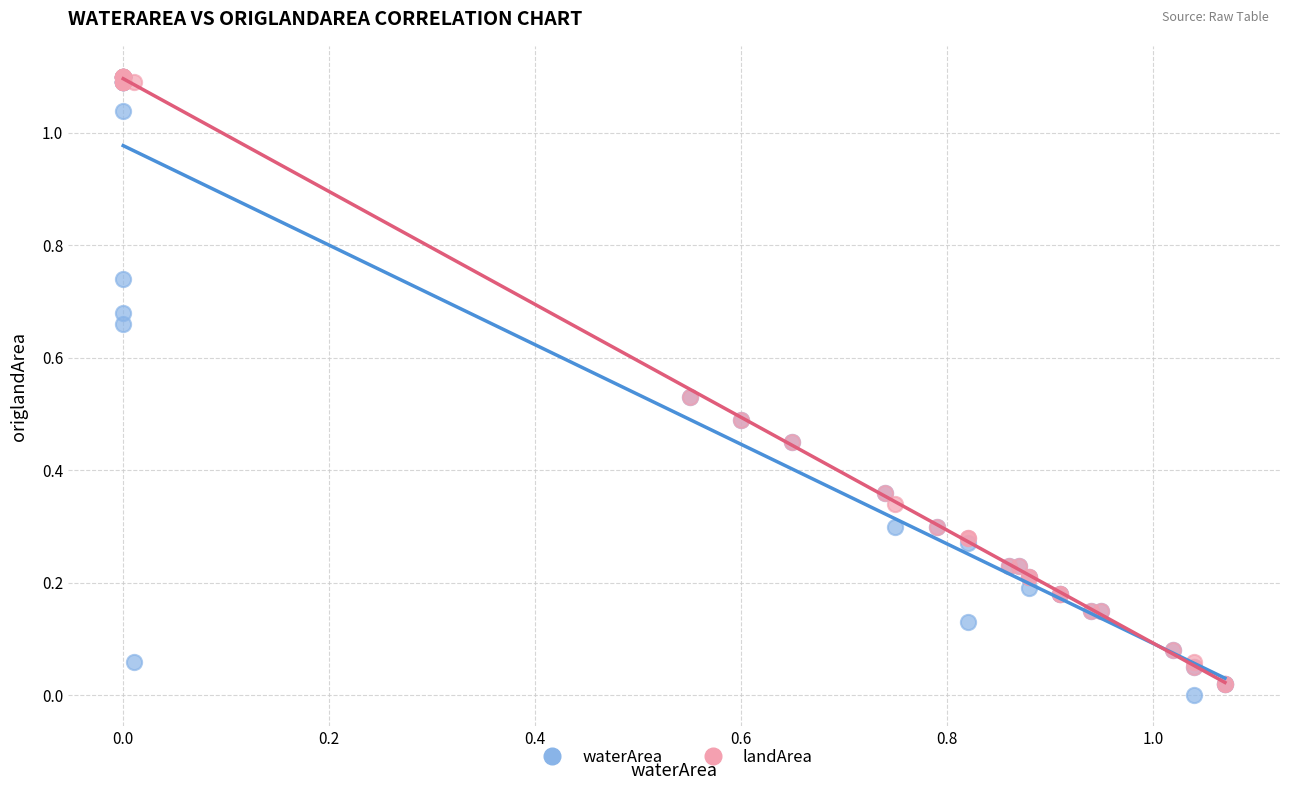

Which series reaches the minimum Y coordinate?

waterArea